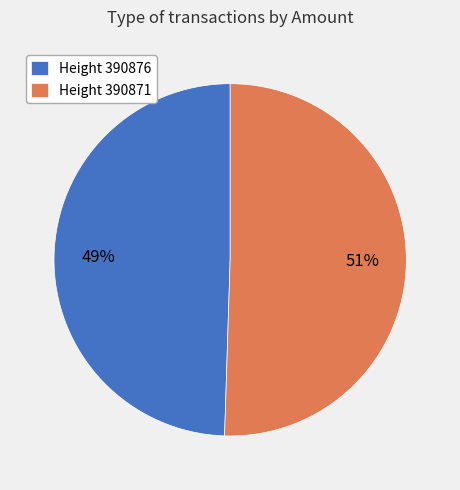

Rank the categories by value from highest to lowest.

Height 390871, Height 390876